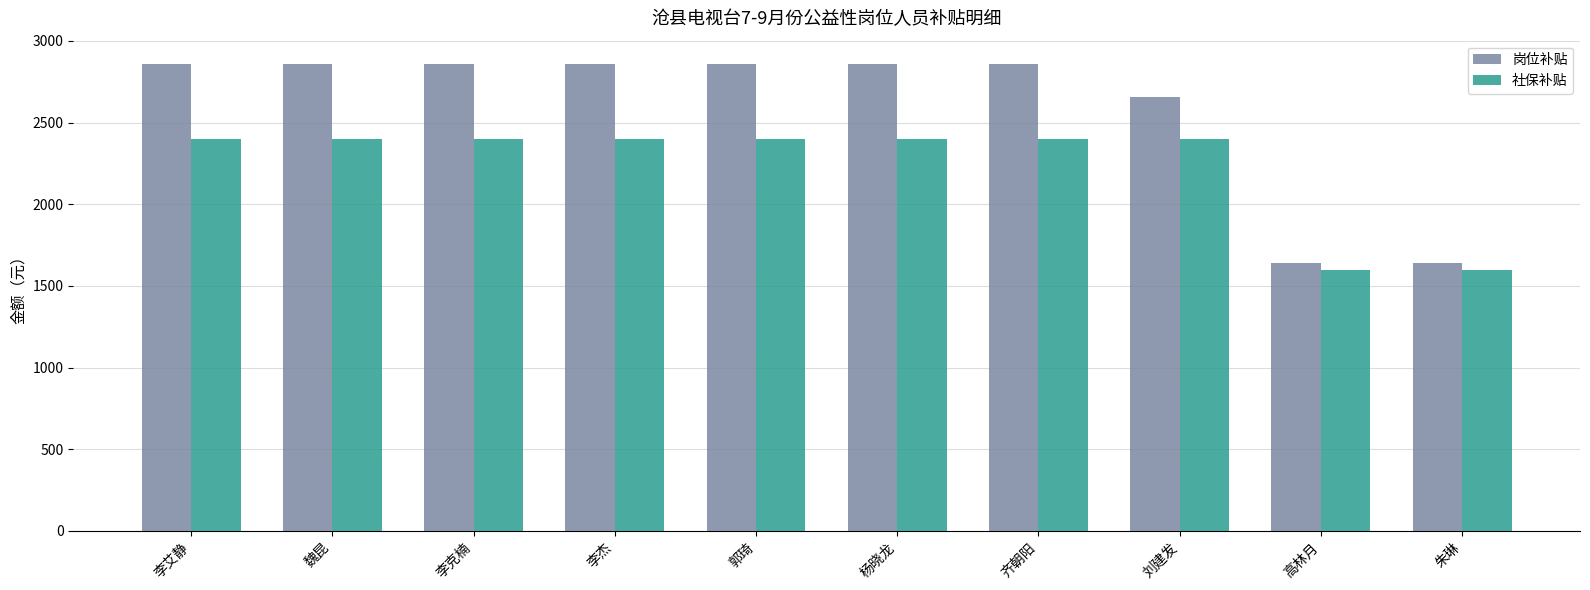

Which series has the largest range (max minus min)?

岗位补贴